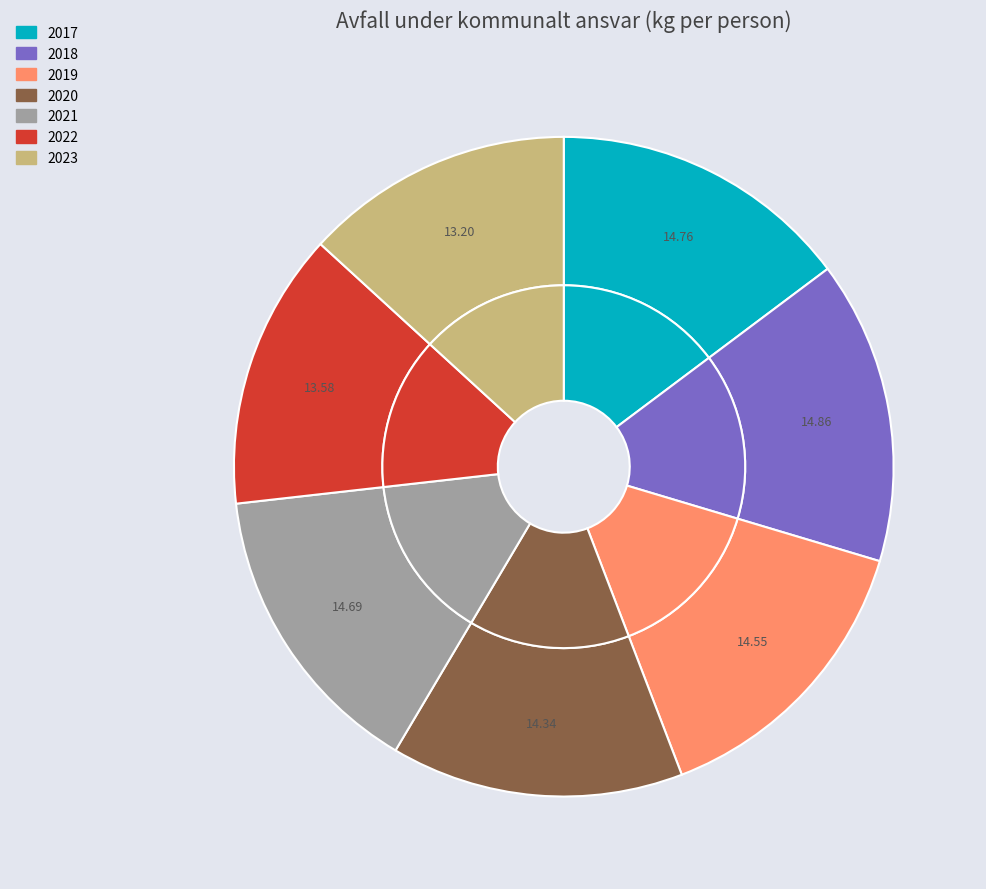

To the nearest percent, what portion does 2021 represent?

15%